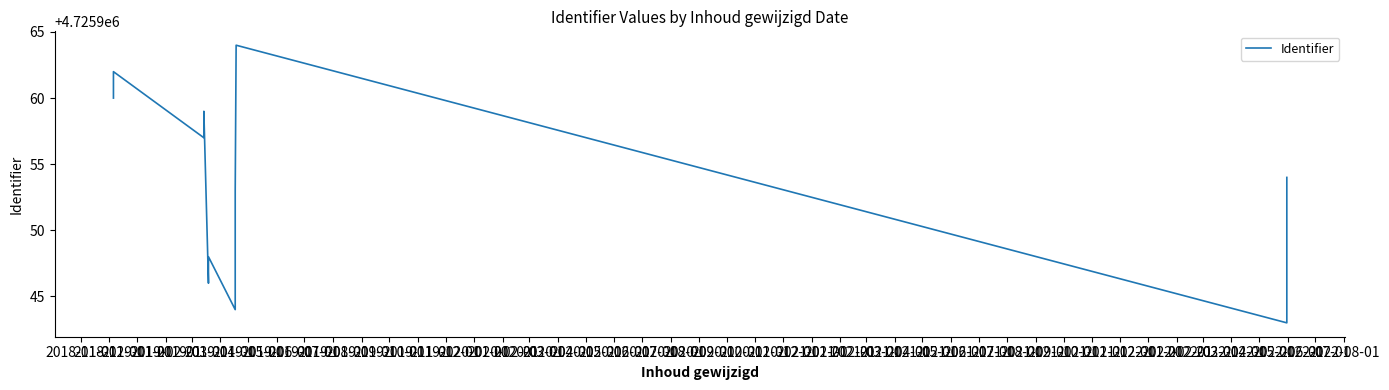

True or false: there are more than 0 points higher than both neighbors.

True